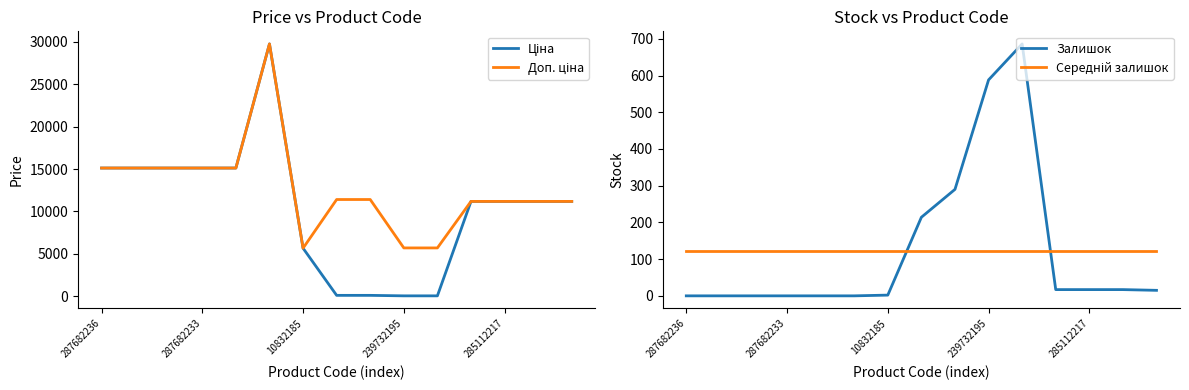

What is the sum of the Середній залишок values at 10 and 12?

246.1